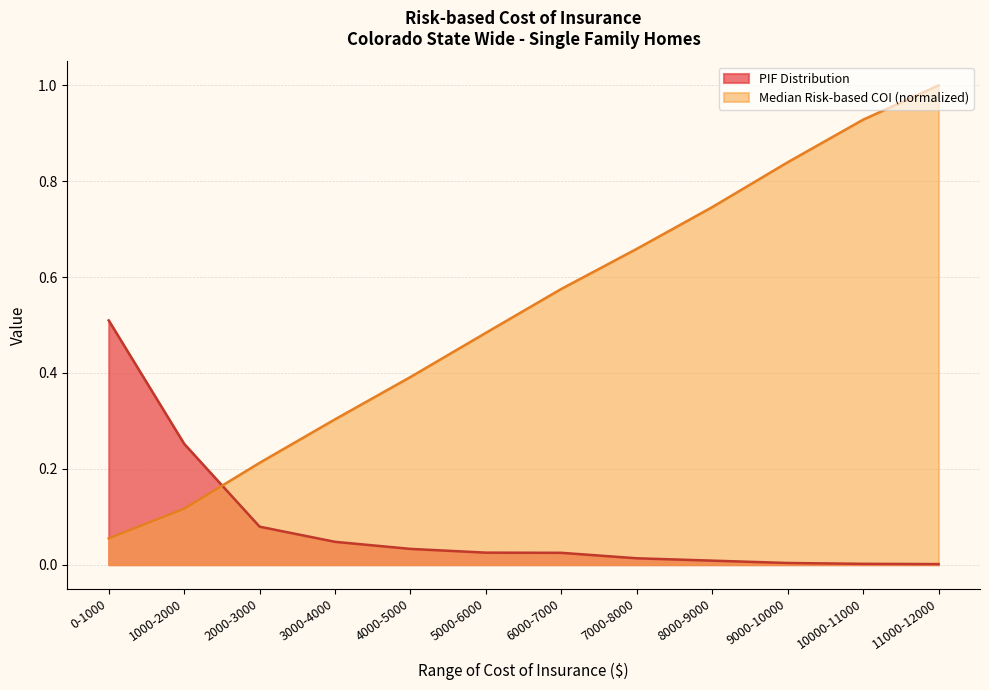

What is the sum of the Median Risk-based COI (normalized) values at 4000-5000 and 1000-2000?

0.5